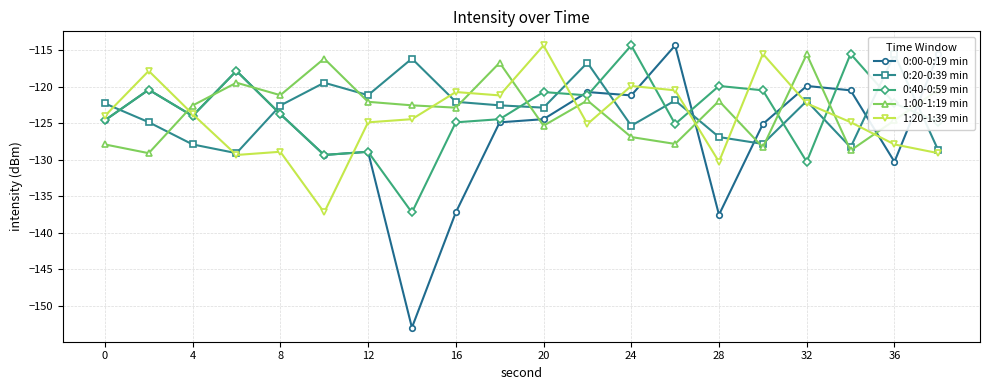

True or false: 0:00-0:19 min has a value of -213.6 at 24.

False